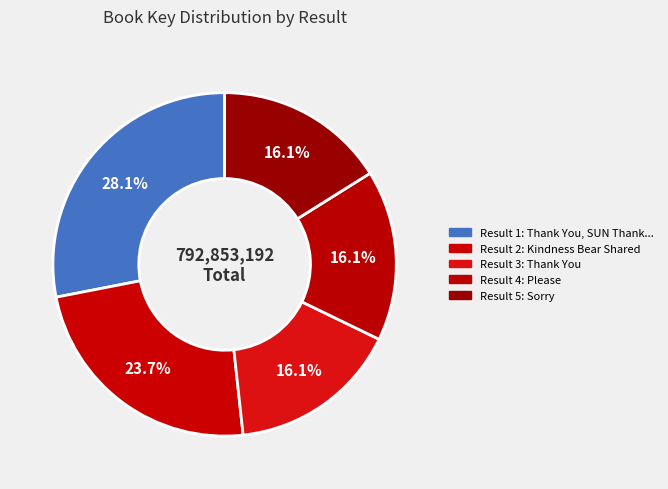

Count the number of slices in the pie.

5